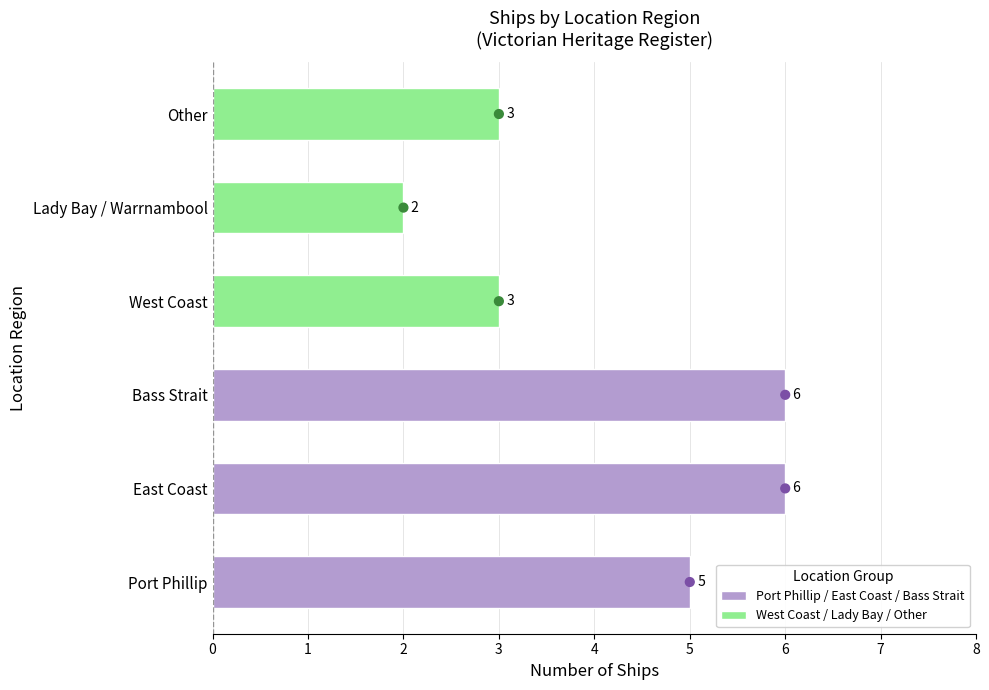

Approximately how many times larger is the value at Lady Bay / Warrnambool compared to Port Phillip?

0.4